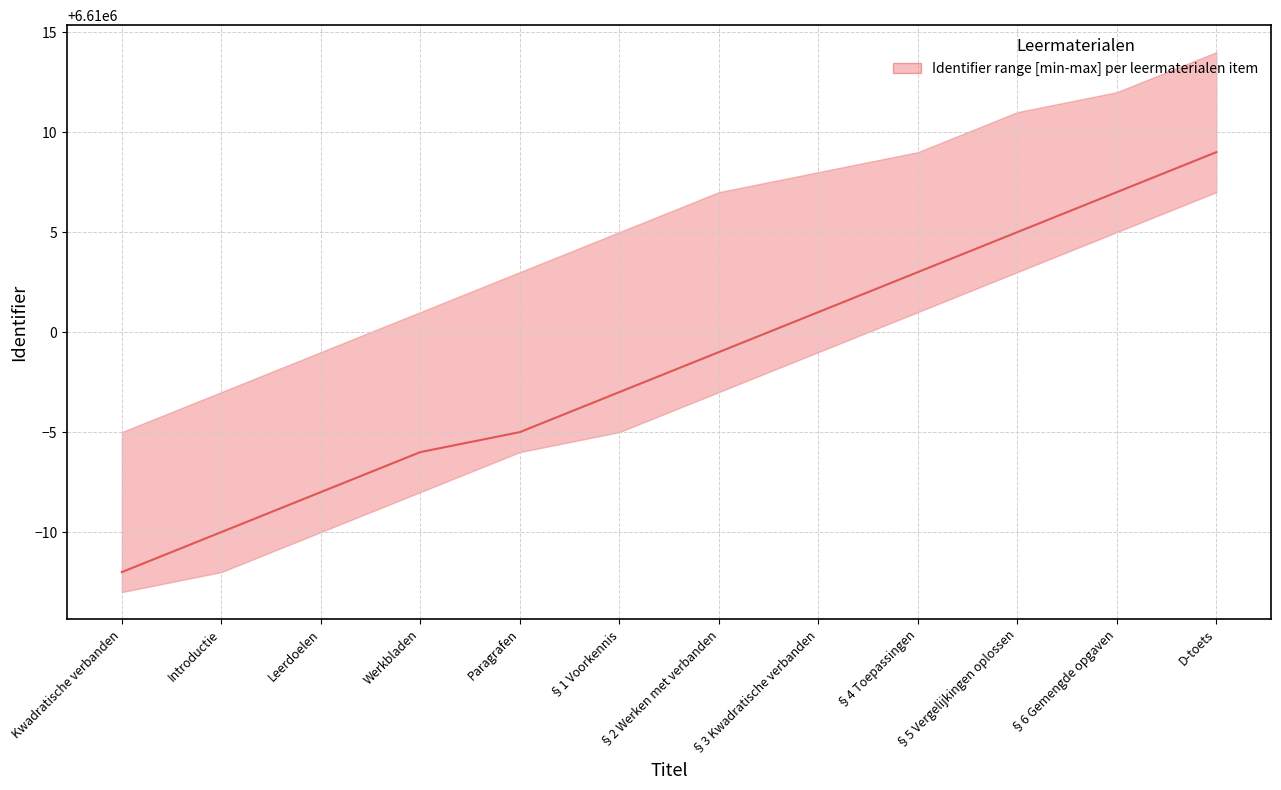

What is the sum of the values at §2 Werken met verbanden and §3 Kwadratische verbanden?

13220000